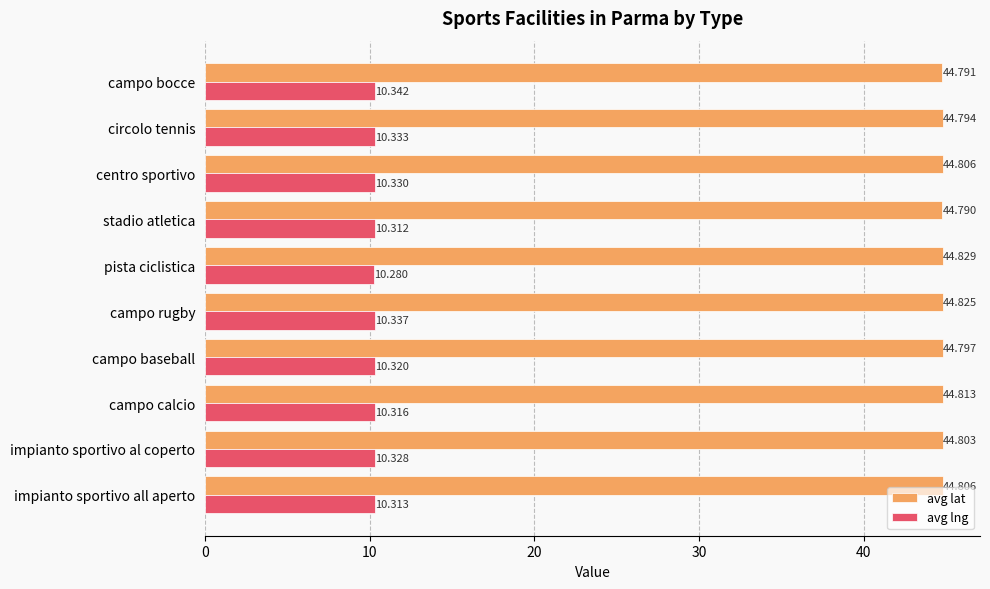

Which series has the largest range (max minus min)?

avg lng